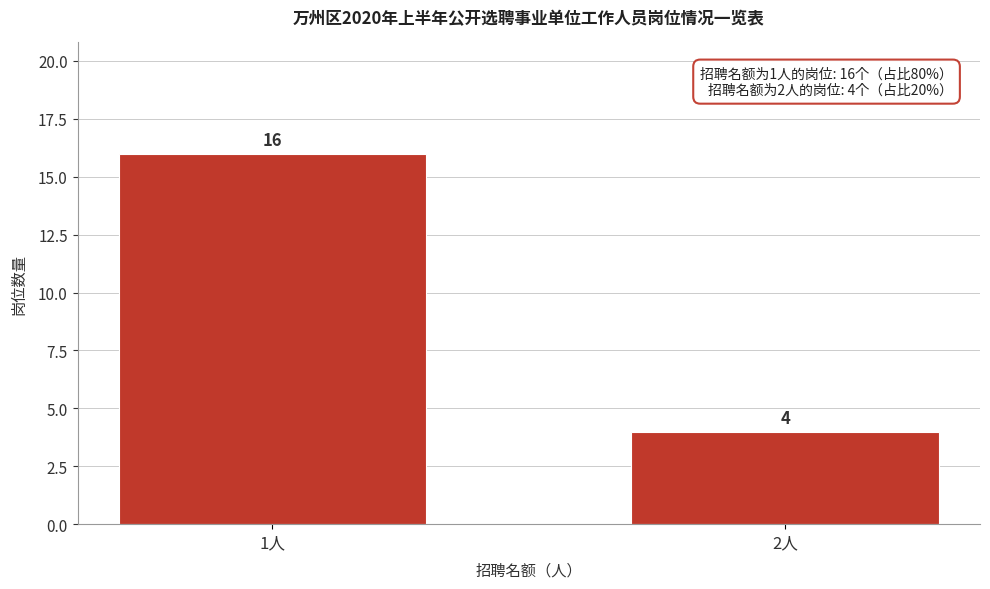

Reading right to left, extract all data points from this chart.

2人=4	1人=16